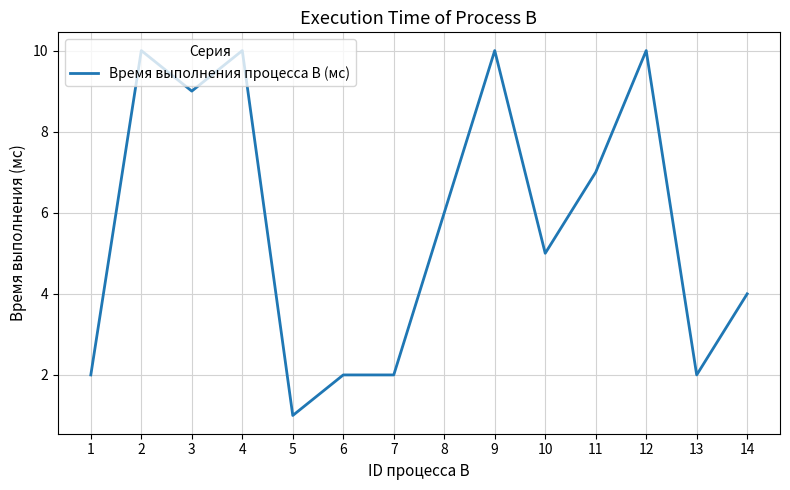

Approximately how many times larger is the value at 12 compared to 11?

1.4